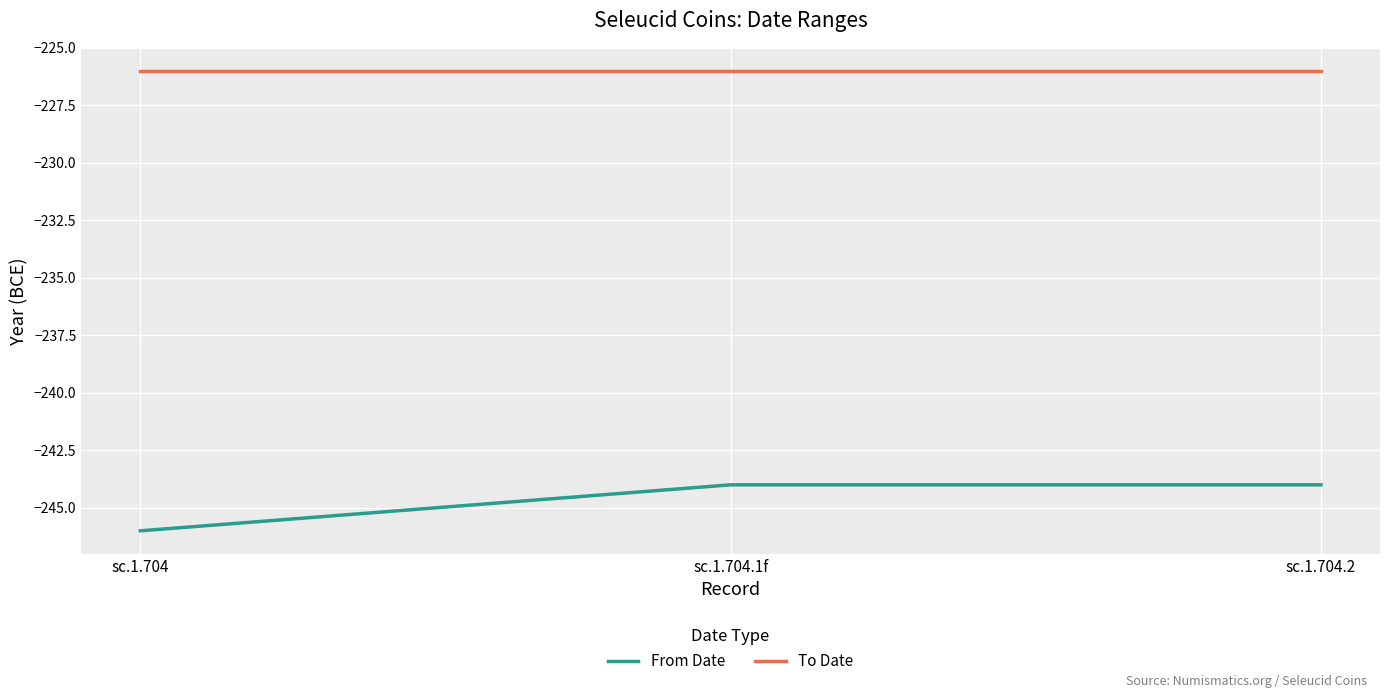

What is the difference between the highest and lowest values at sc.1.704?

20